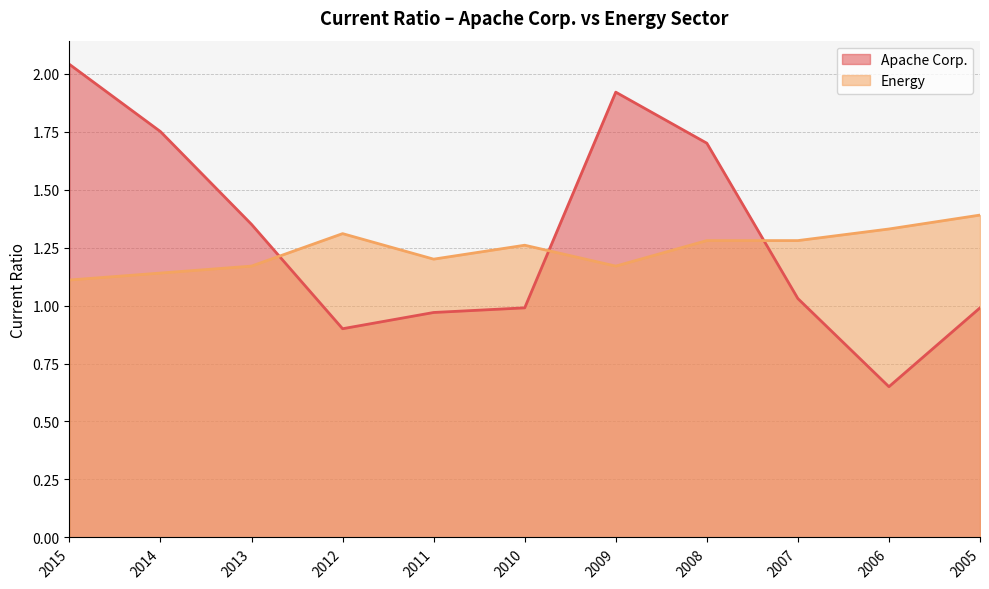

What is the total value across all series at 2008?

3.0